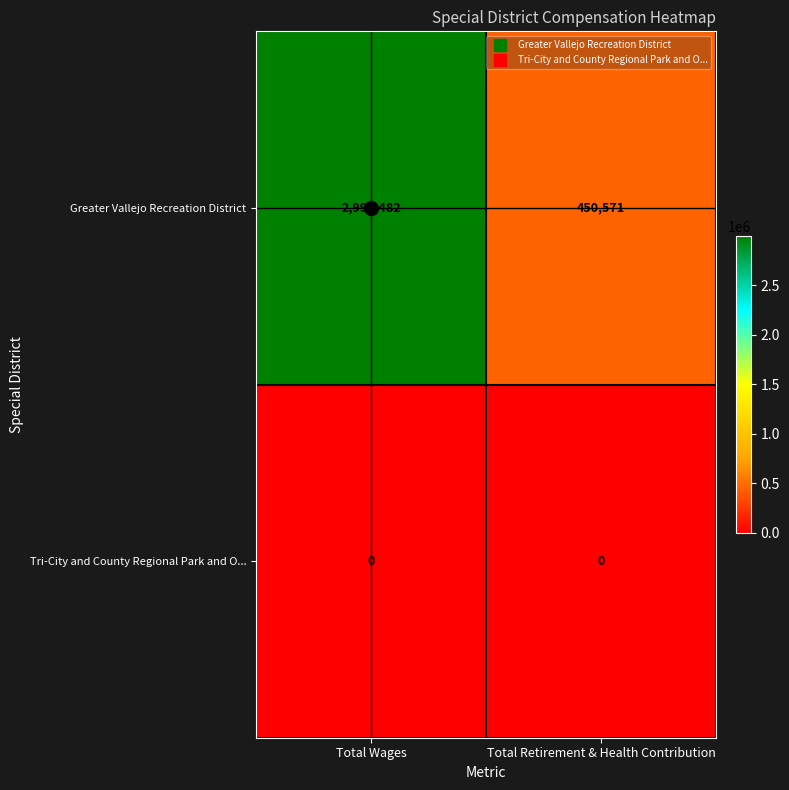

The value of Greater Vallejo Recreation District at Total Wages is 2994482. True or false?

True